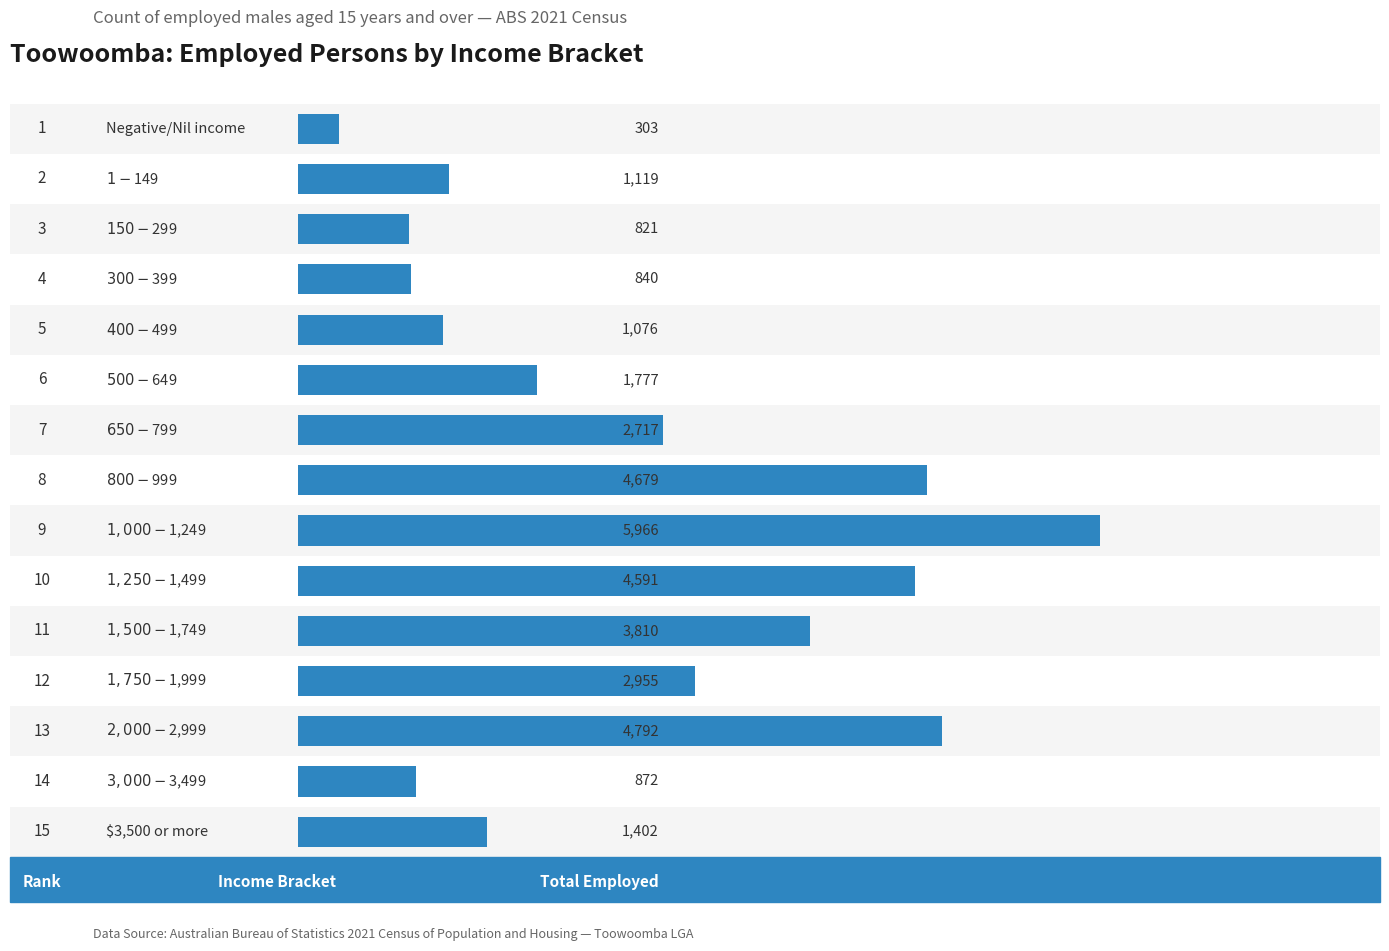

Reading bottom to top, list all the values displayed in this chart.

1402	872	4792	2955	3810	4591	5966	4679	2717	1777	1076	840	821	1119	303